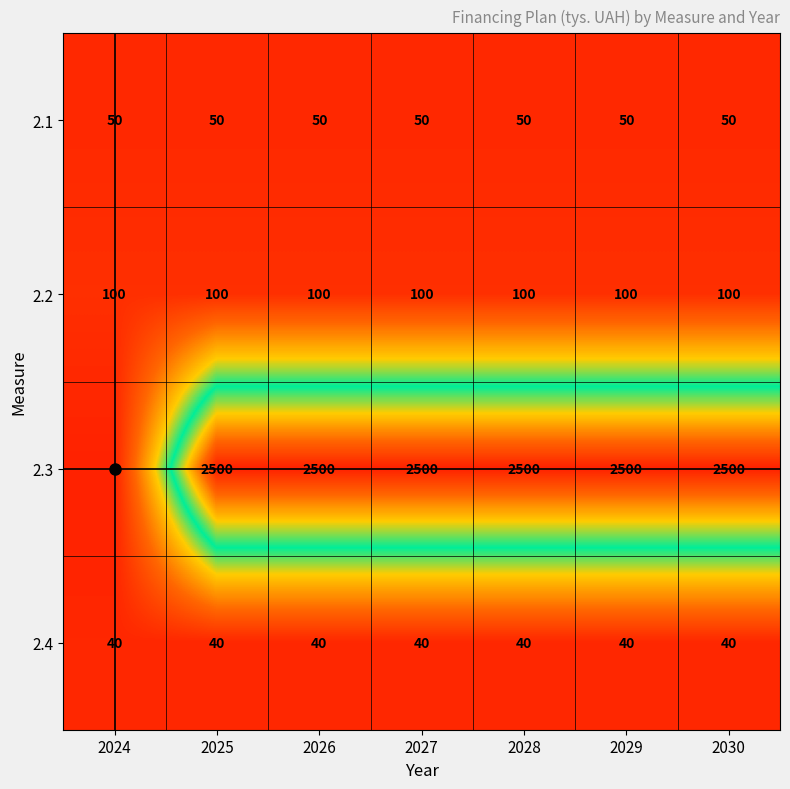

Which series has the largest total across all categories?

2.3